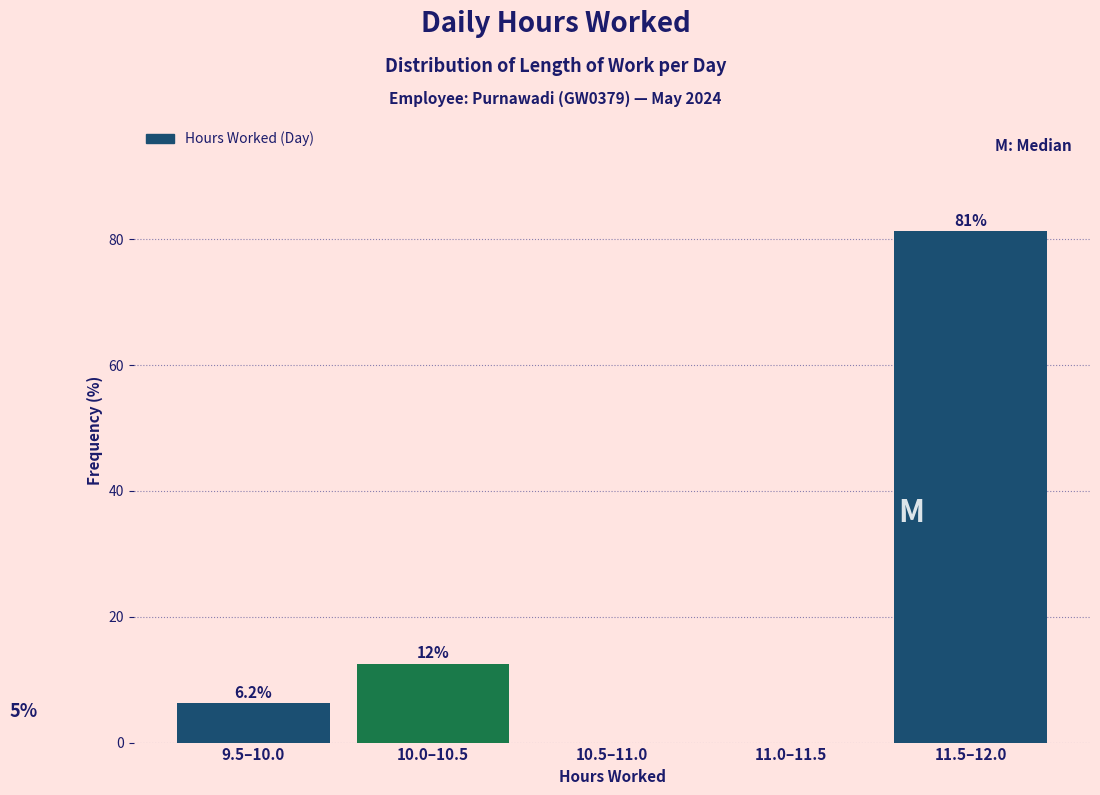

Read the value at 10.0–10.5.

12.5